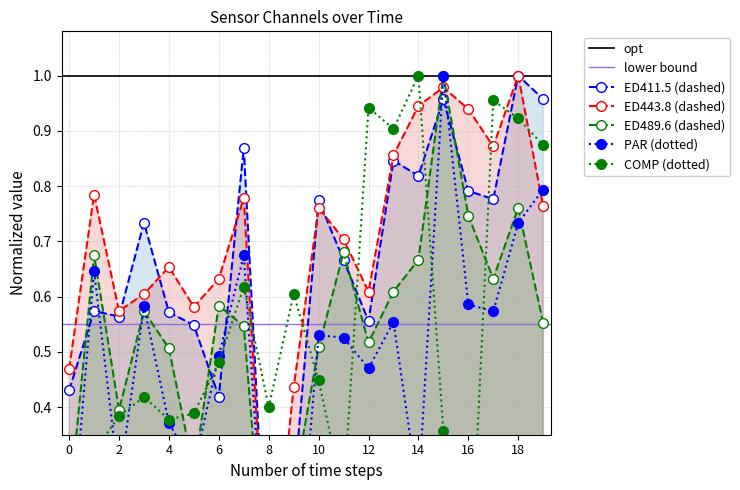

How many values in COMP are above zero?

19